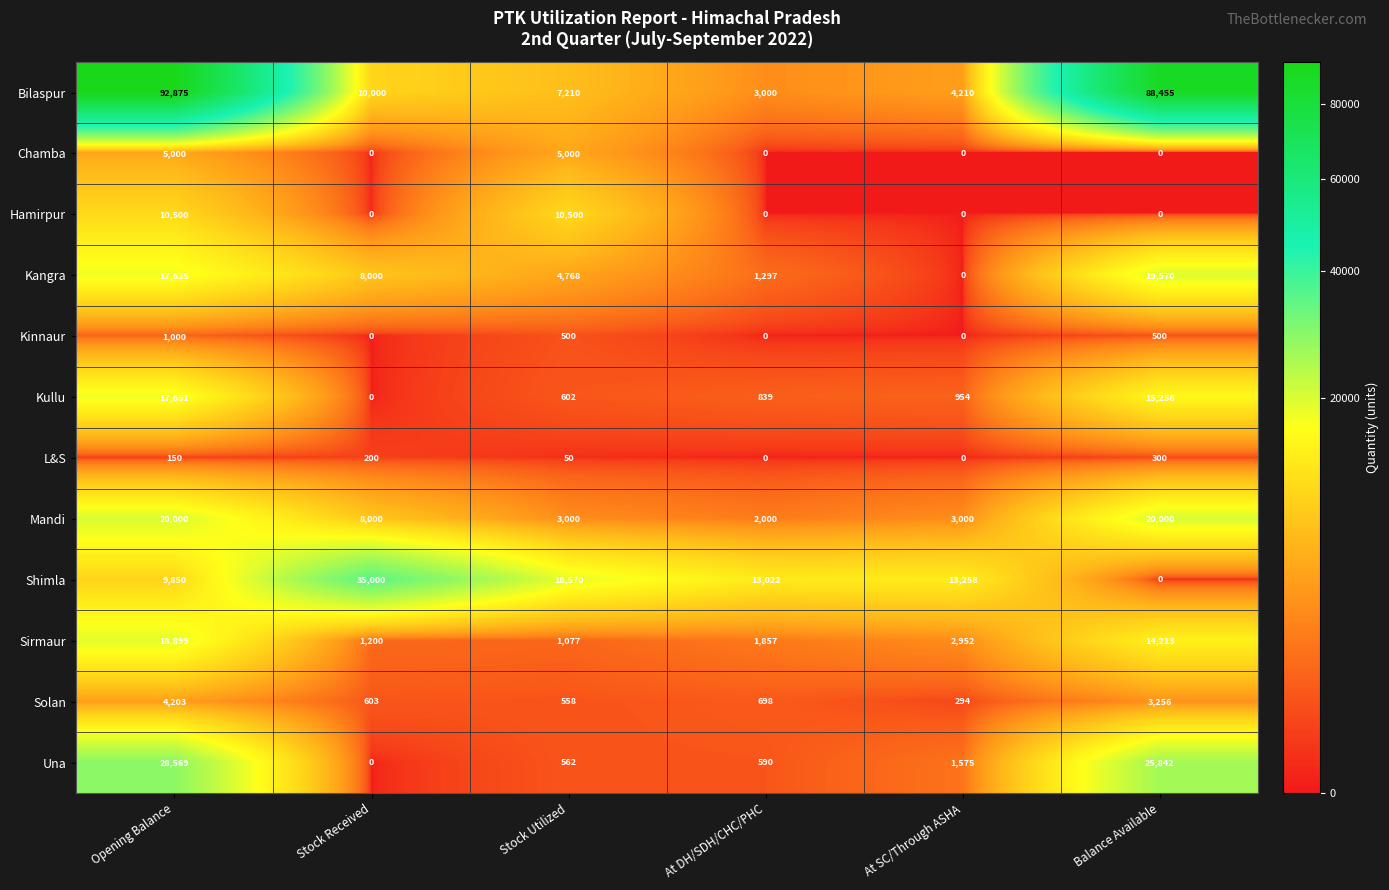

Is it true that Kinnaur equals 500 at Balance Available?

True